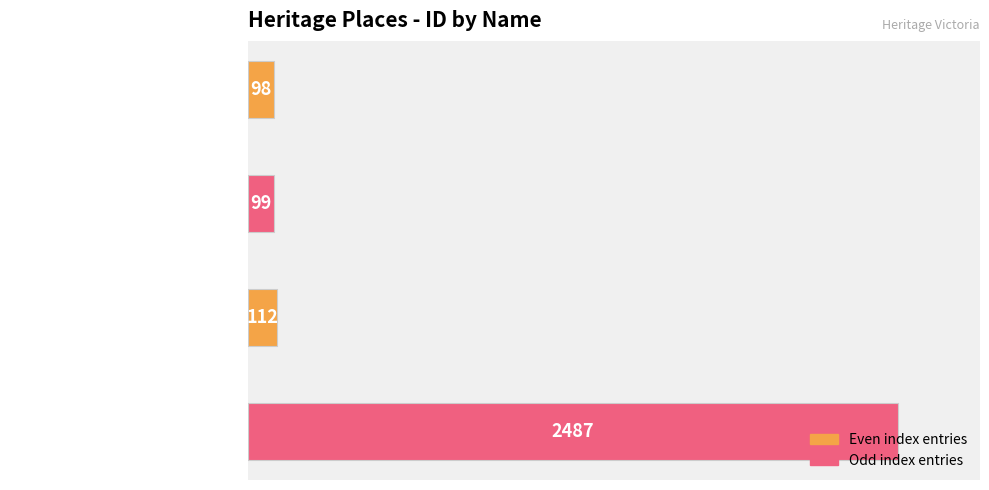

What is the greatest value displayed?

2487